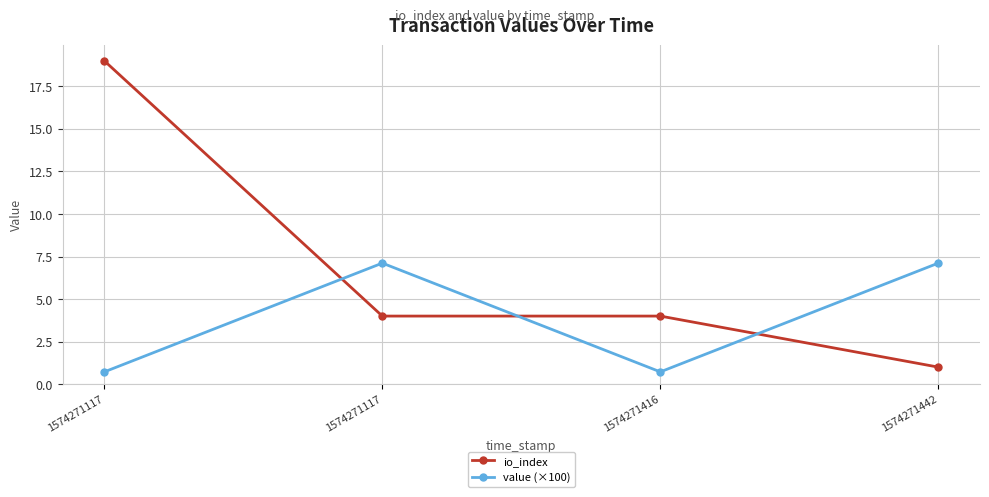

True or false: value (×100) has more than 0 points higher than both neighbors.

True